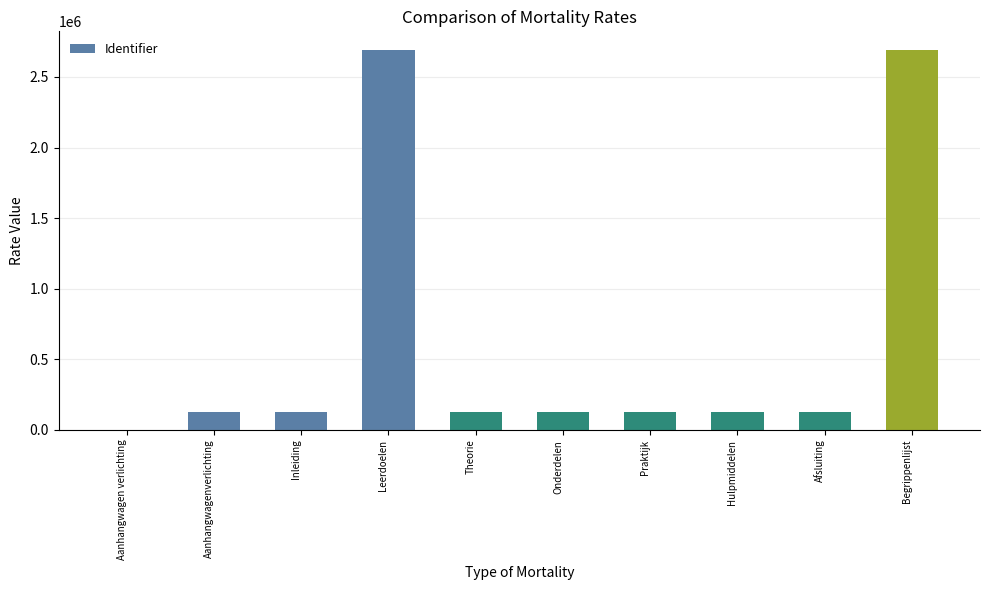

True or false: the data shows 2688873 at Begrippenlijst.

True